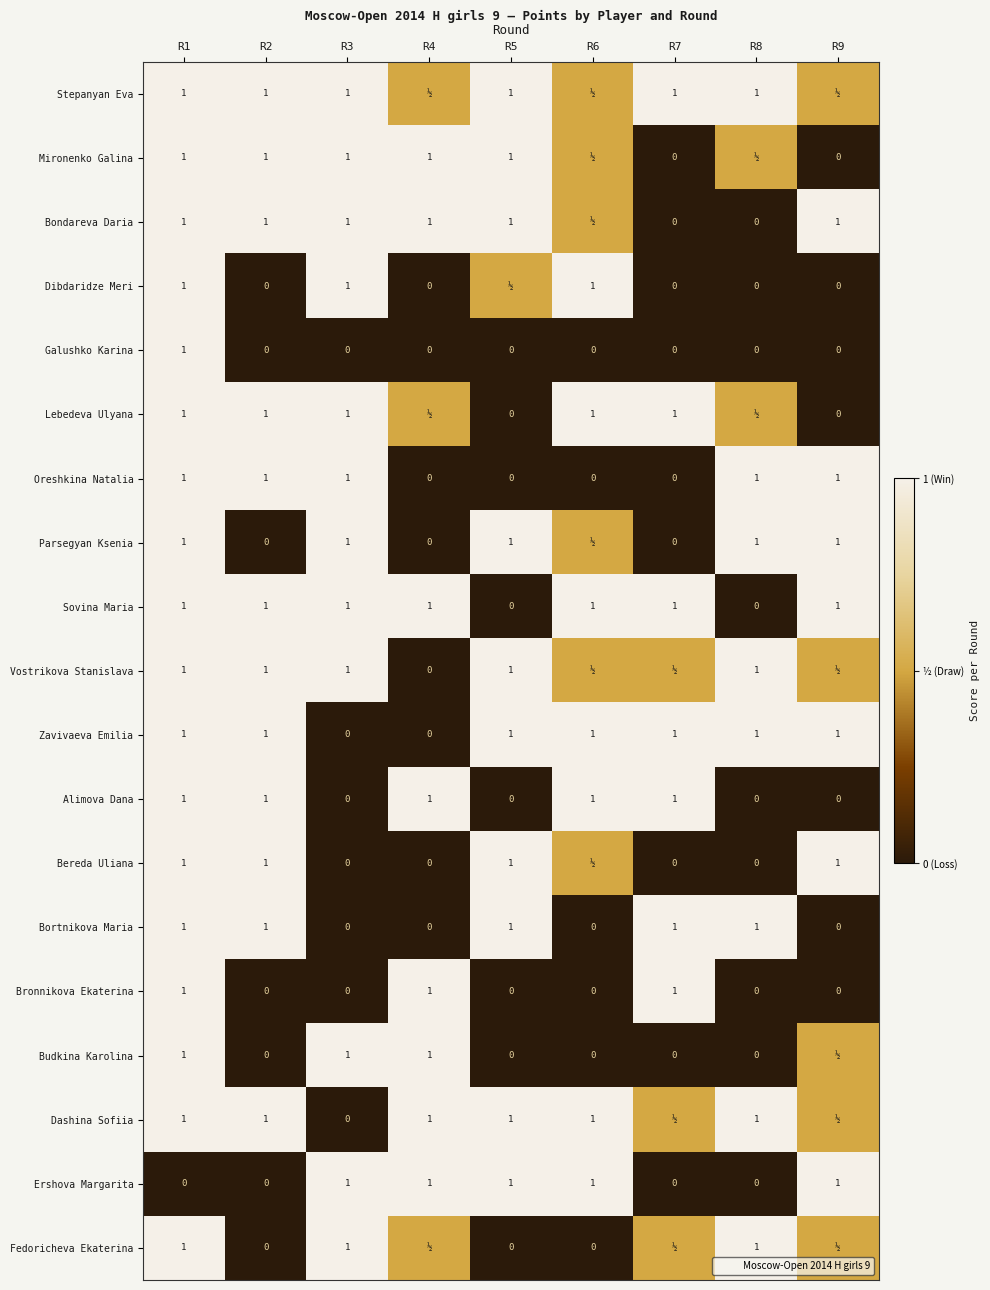

Read the Bereda Uliana value at R6.

0.5